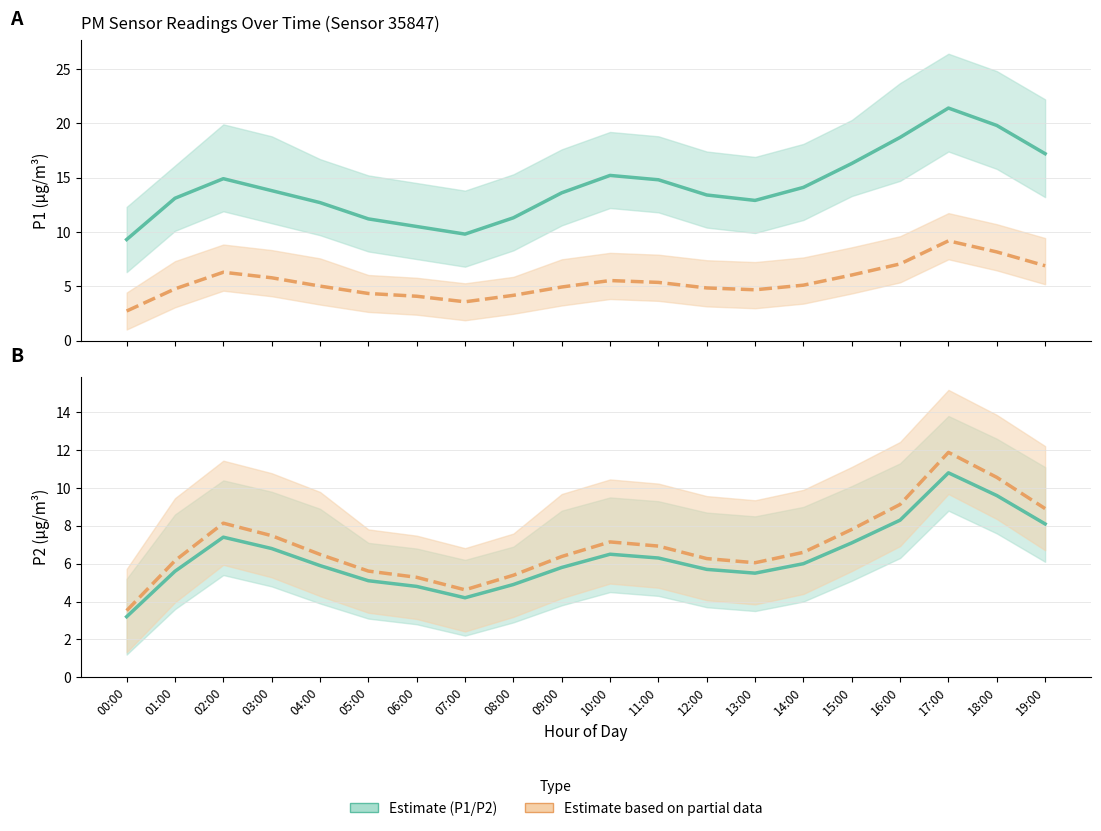

Which category has the lowest value in the P2 alt series?

00:00